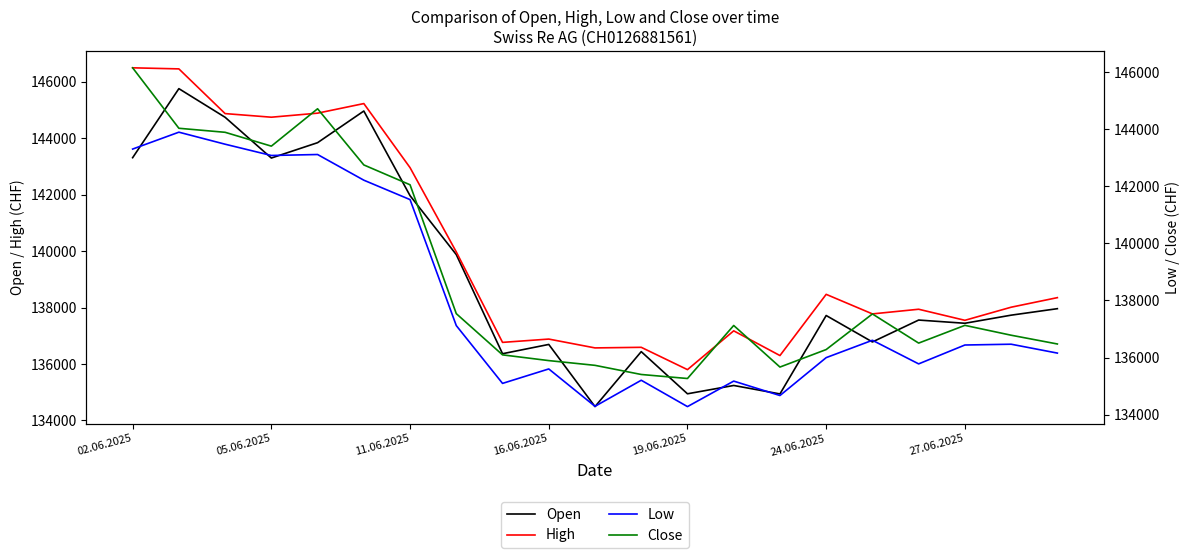

Reading right to left, list all the values displayed in this chart.

Open: 137960	137730	137443	137557	136781	137718	134939	135239	134944	136438	134490	136693	136364	139876	141964	144964	143842	143298	144742	145757	143310
High: 138351	138012	137548	137940	137775	138468	136299	137175	135800	136591	136570	136883	136766	139971	142957	145228	144888	144745	144873	146457	146495
Low: 136155	136466	136438	135777	136604	135996	134669	135174	134281	135204	134291	135600	135094	137118	141530	142210	143109	143075	143470	143891	143300
Close: 136474	136781	137126	136505	137526	136279	135666	137122	135265	135406	135726	135892	136093	137536	142049	142744	144711	143402	143887	144028	146145